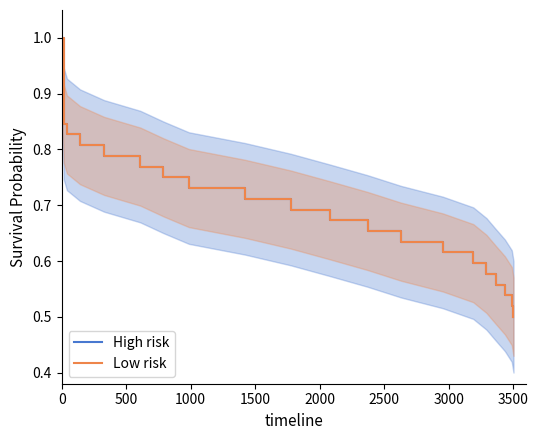

How many data points does each series have?

20